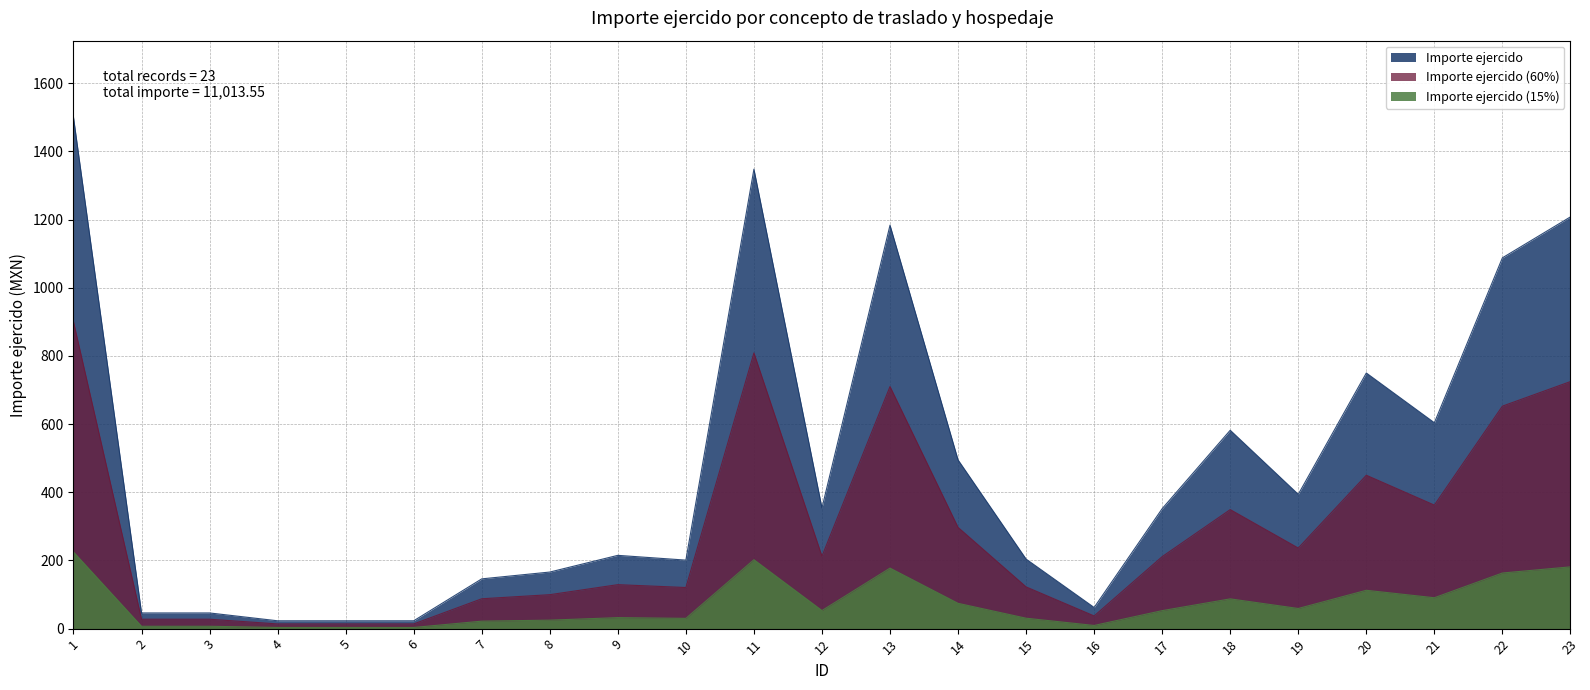

How many points are higher than both their immediate neighbors (excluding endpoints)?

5